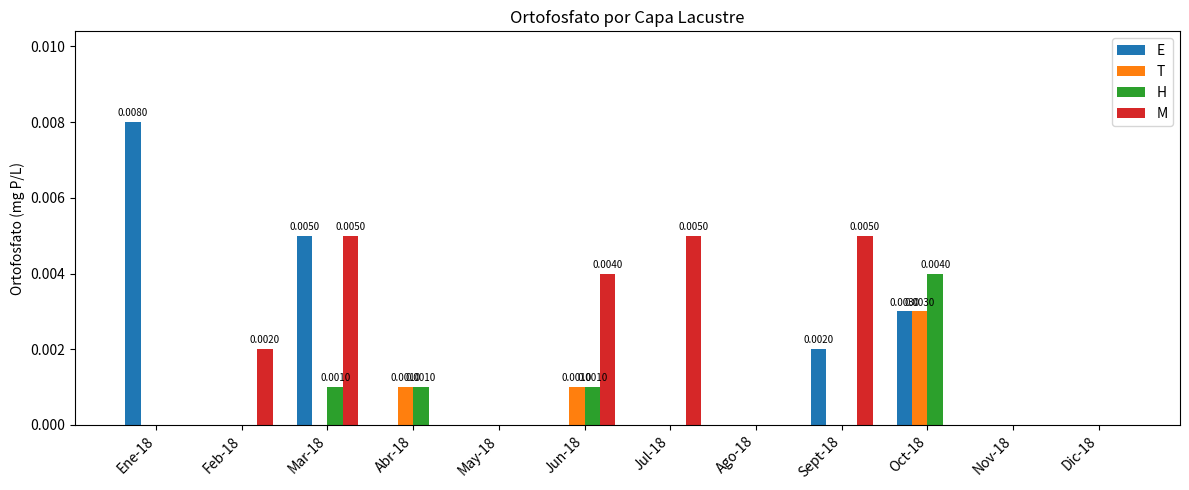

Between Ene-18 and Jul-18, which series saw the biggest shift?

E